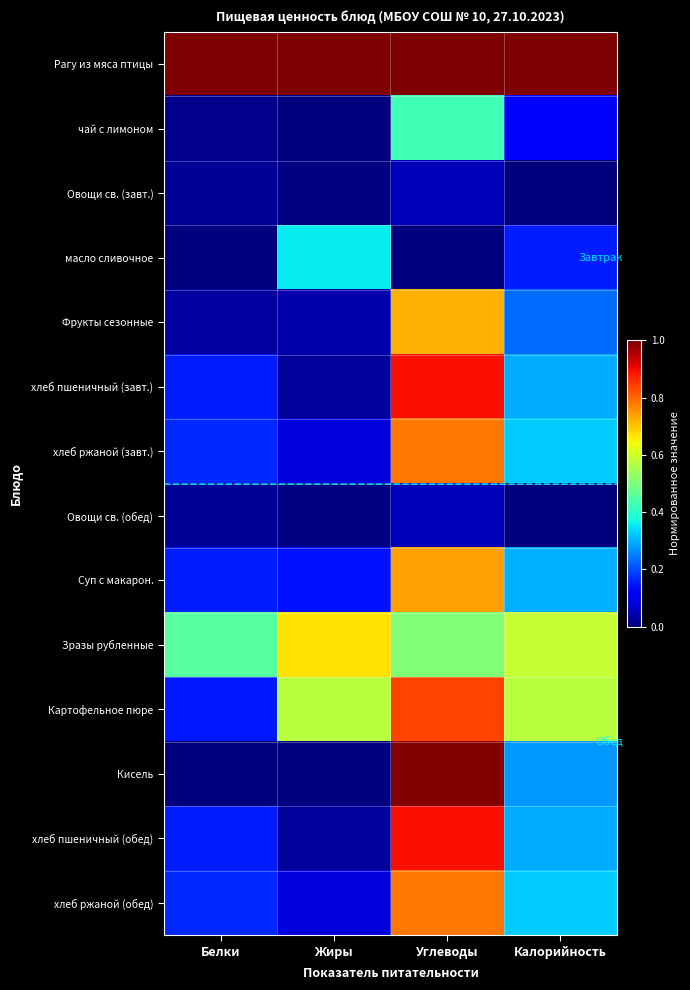

What is the spread (max minus min) of values at Калорийность?

1.0